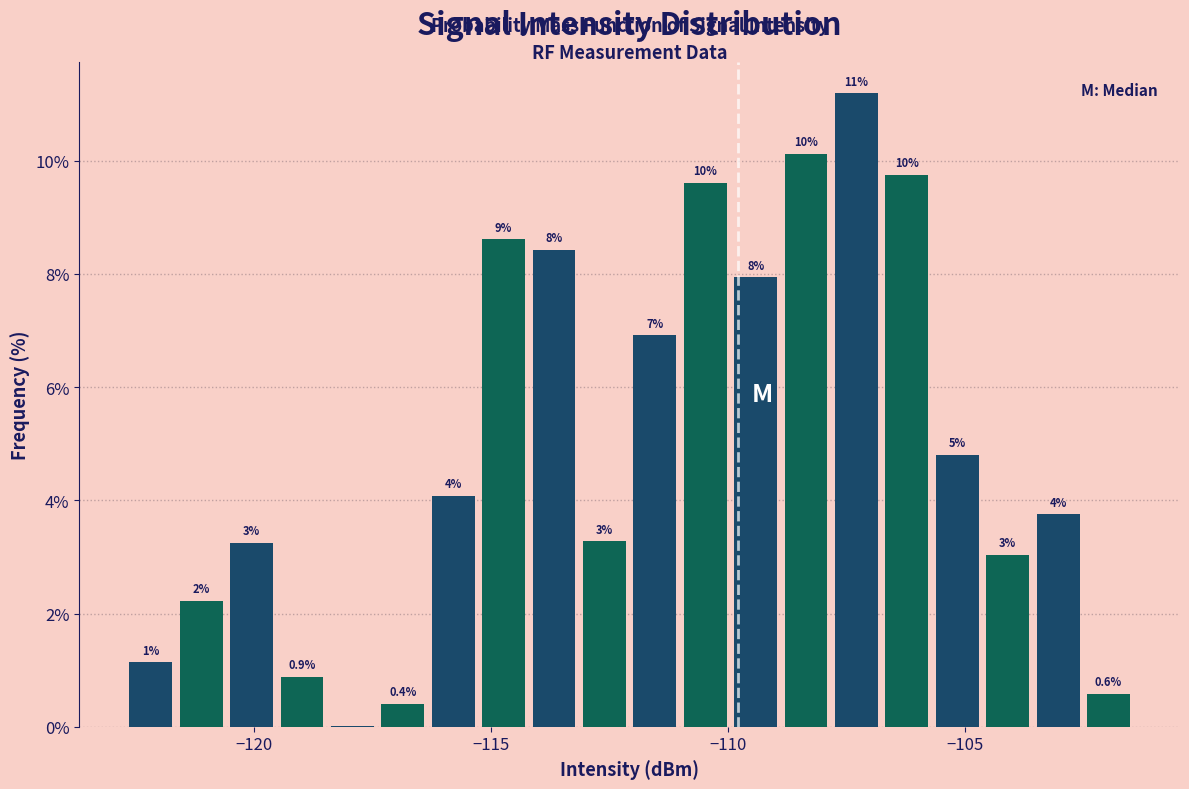

Read against the x-axis, roughly where is the centre of the tallest bar?

-107.5